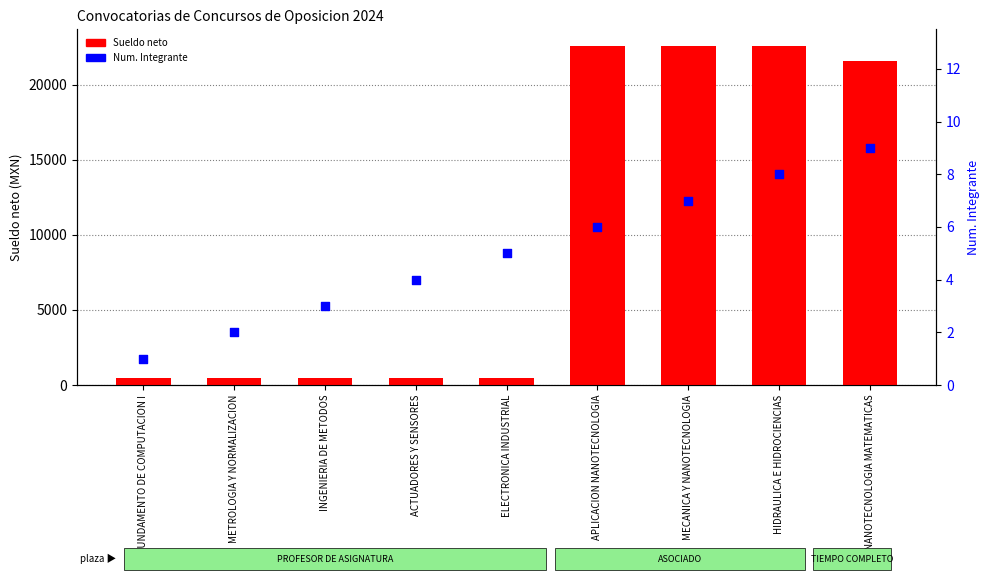

What is the total value across all series at HIDRAULICA E HIDROCIENCIAS?

22581.8